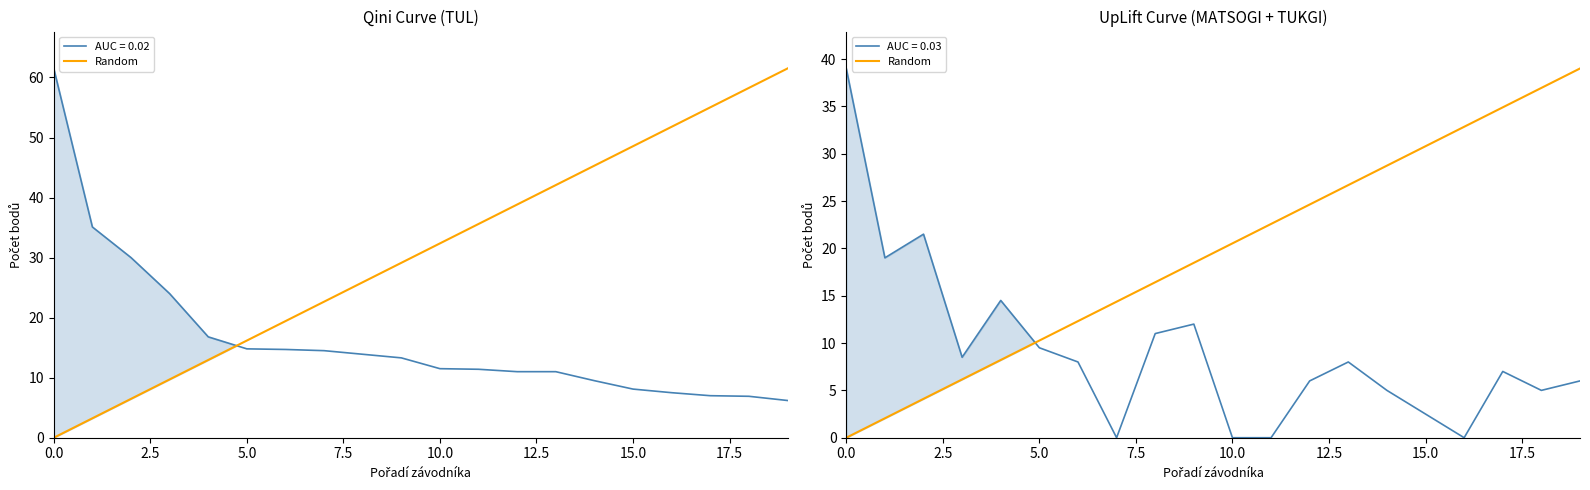

The chart shows a value of 34.9 at 17. True or false?

True